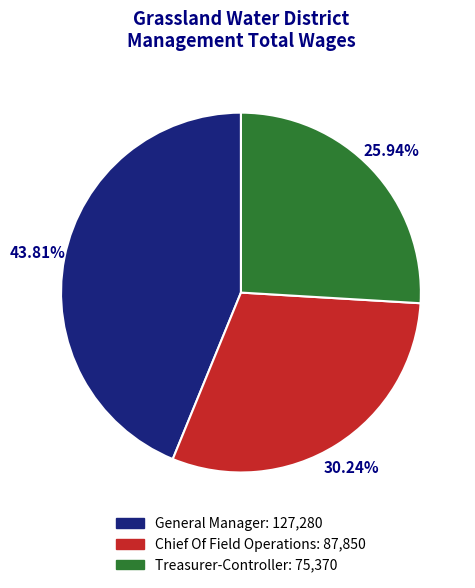

Rank the categories by value from highest to lowest.

General Manager, Chief Of Field Operations, Treasurer-Controller